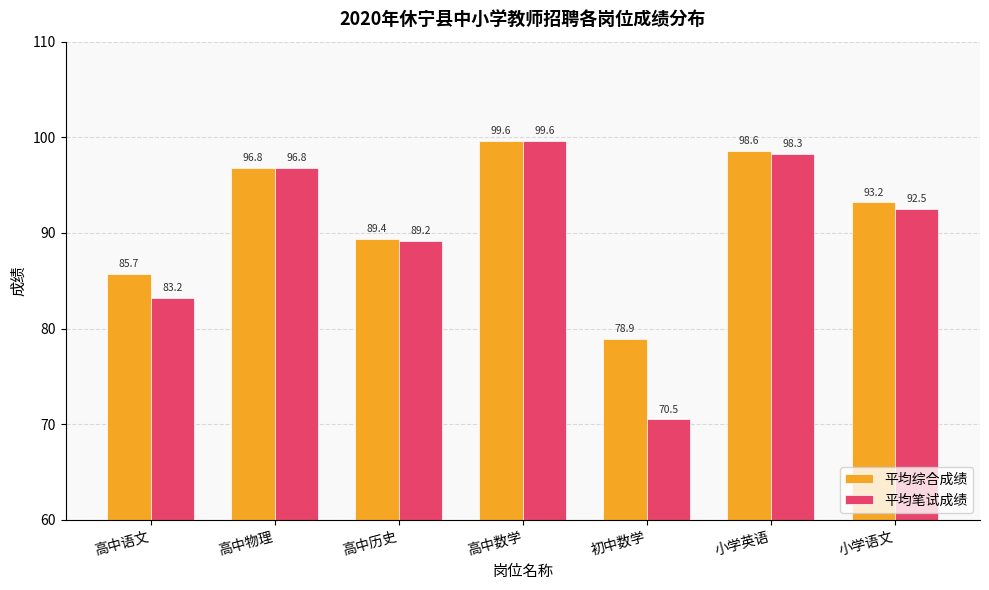

True or false: 平均笔试成绩 has a value of 136.3 at 高中历史.

False